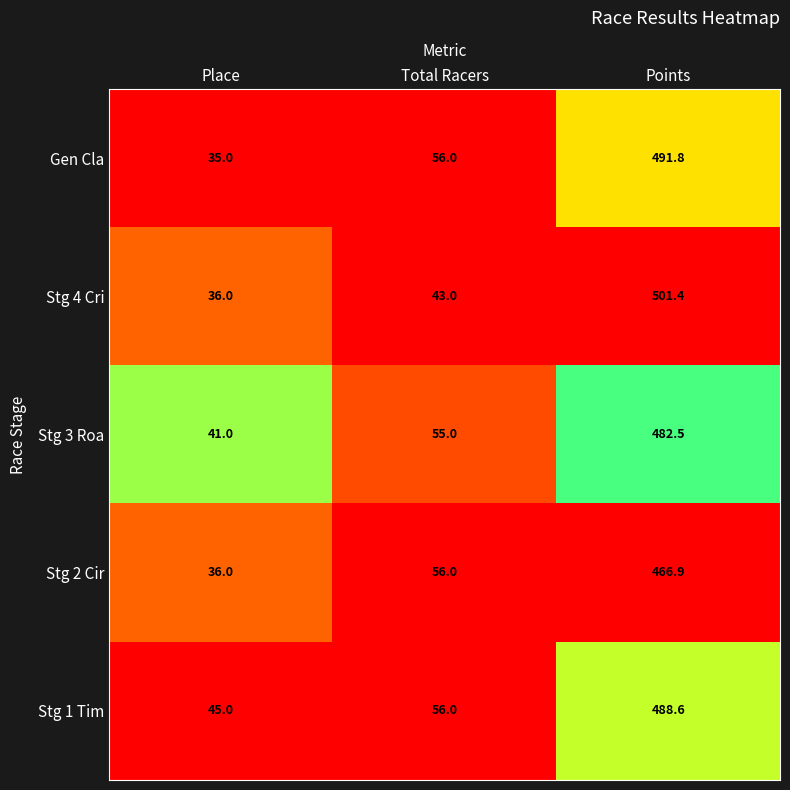

How many data points does each series have?

3